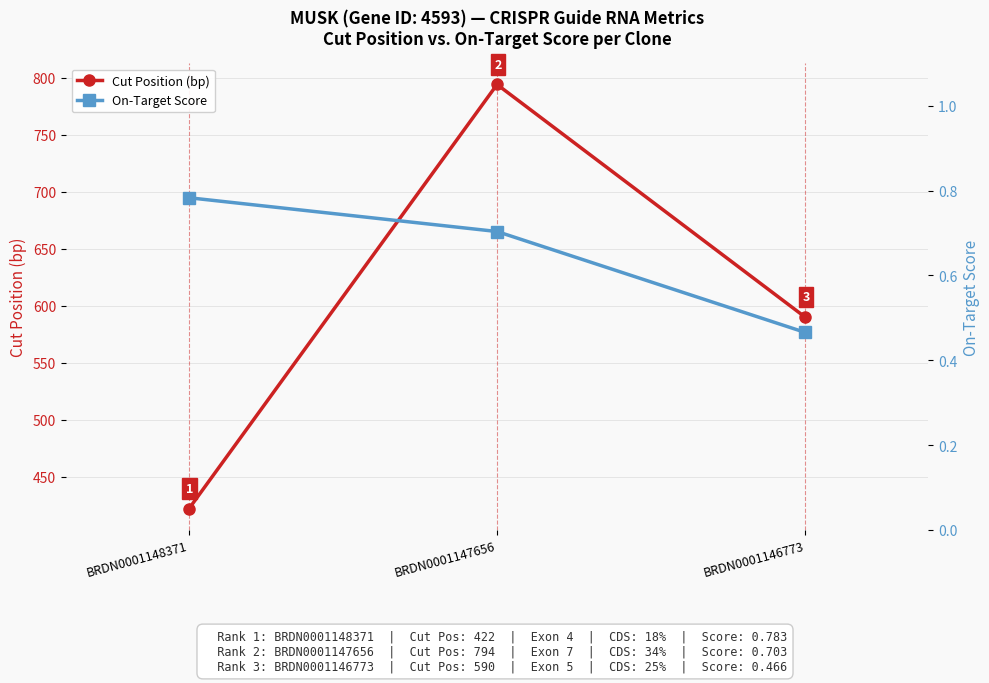

At BRDN0001147656, list the series in order from largest to smallest.

Cut Position (bp), On-Target Score